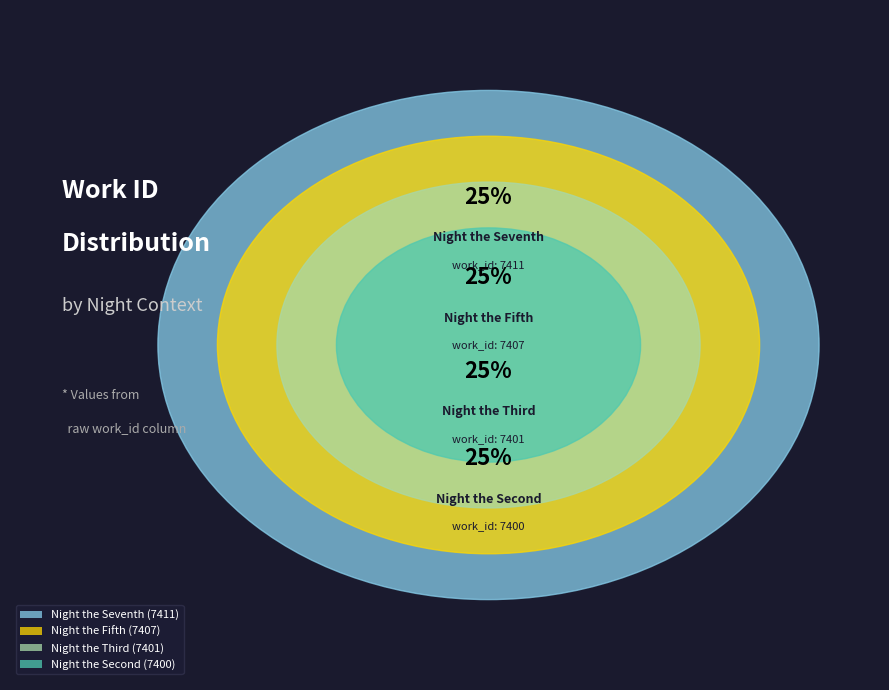

Count the number of slices in the pie.

4